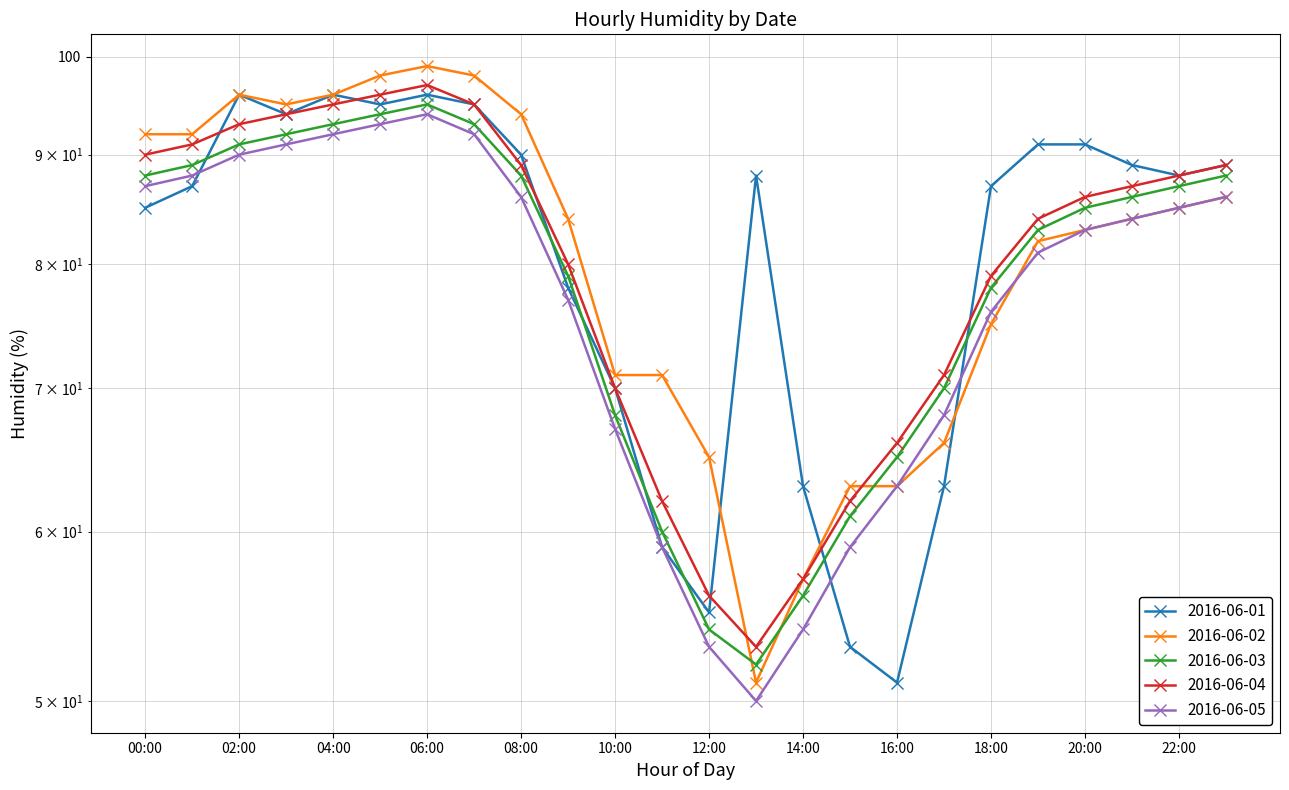

Rank the series at 21:00 from highest to lowest value.

2016-06-01, 2016-06-04, 2016-06-03, 2016-06-02, 2016-06-05